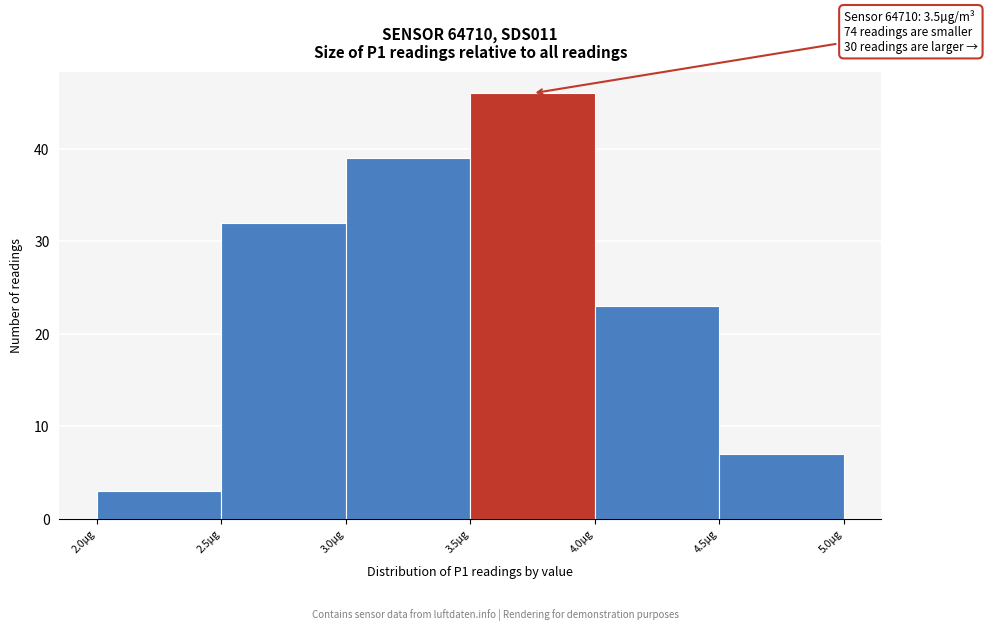

Which range on the x-axis has the tallest bar?

3.5 to 4.0